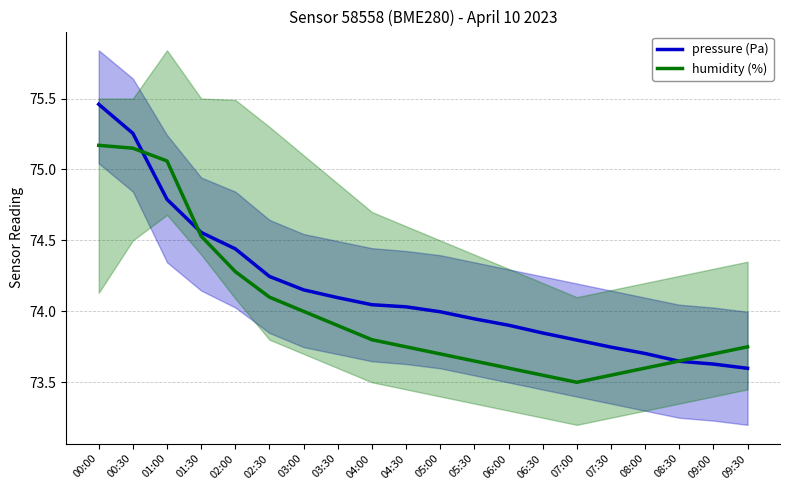

What is the difference between the second highest and second lowest values in the humidity (%) series?

1.6